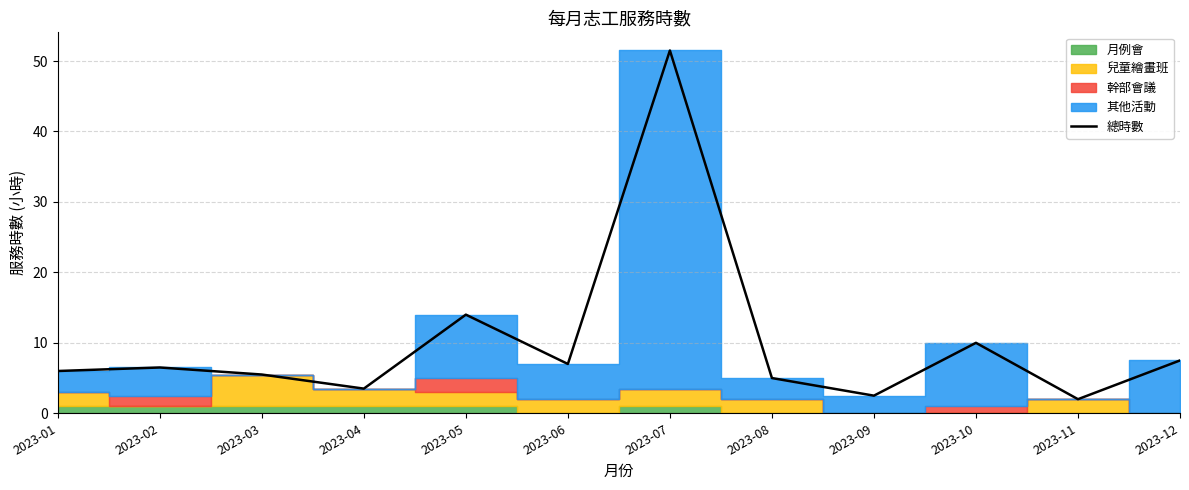

Reading left to right, transcribe all the data shown in this chart.

6.0	6.5	5.5	3.5	14.0	7.0	51.5	5.0	2.5	10.0	2.0	7.5